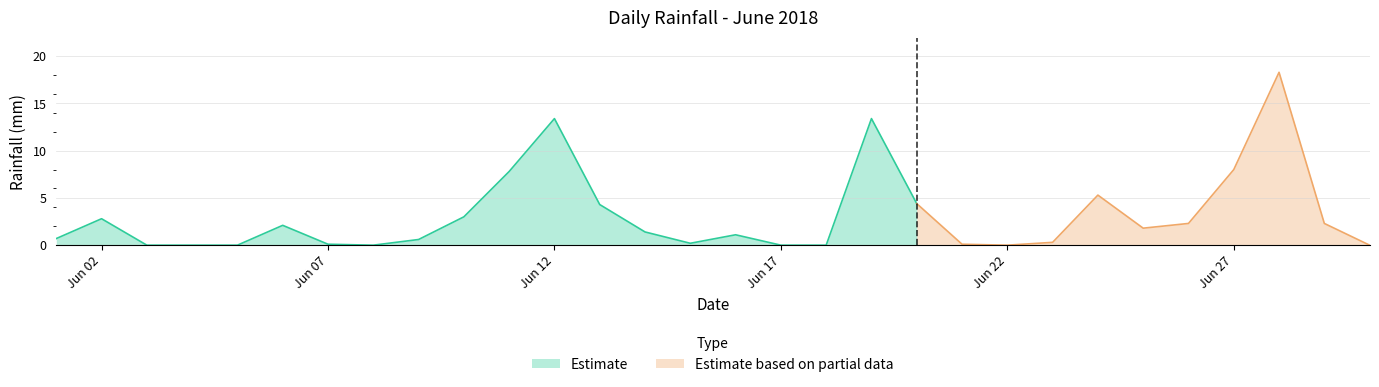

Which label corresponds to the largest value in the chart?

2018-06-28